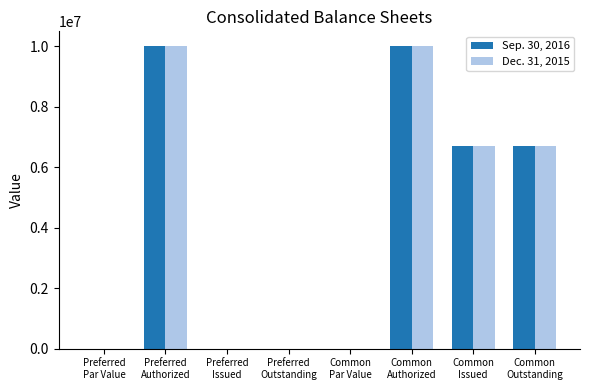

At which label does Sep. 30, 2016 reach its minimum?

Preferred
Issued